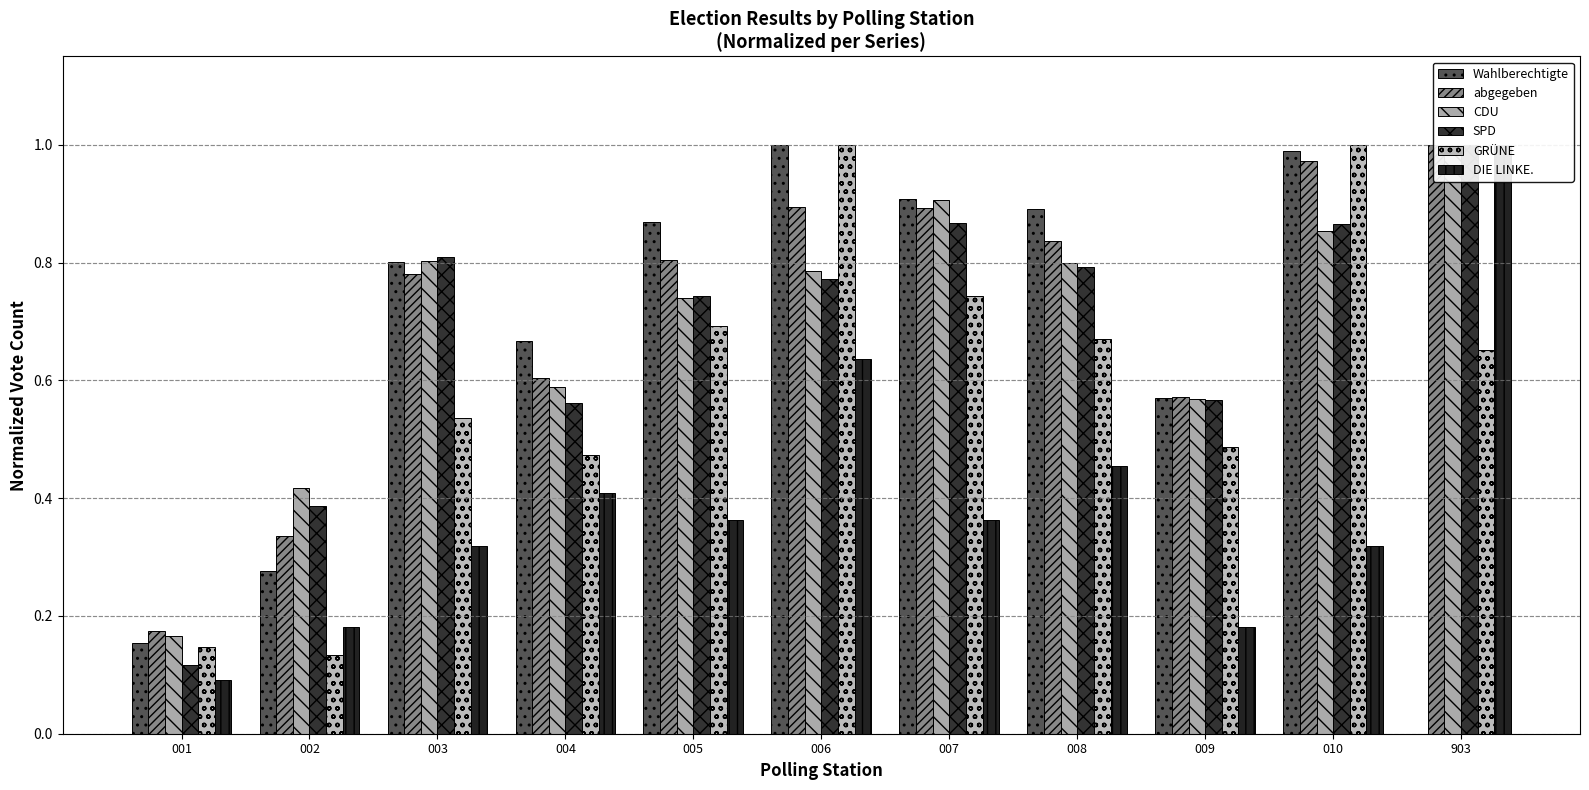

Are the bars horizontal?

No